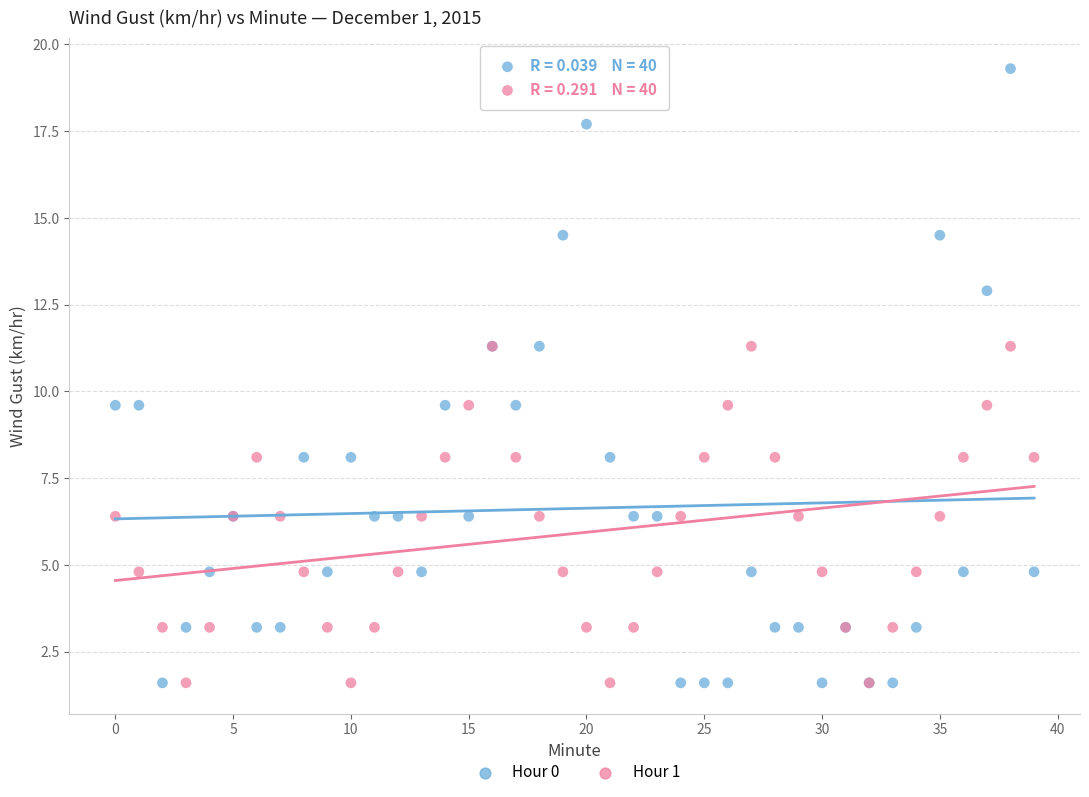

What are all the series names shown in the legend?

Hour 0, Hour 1